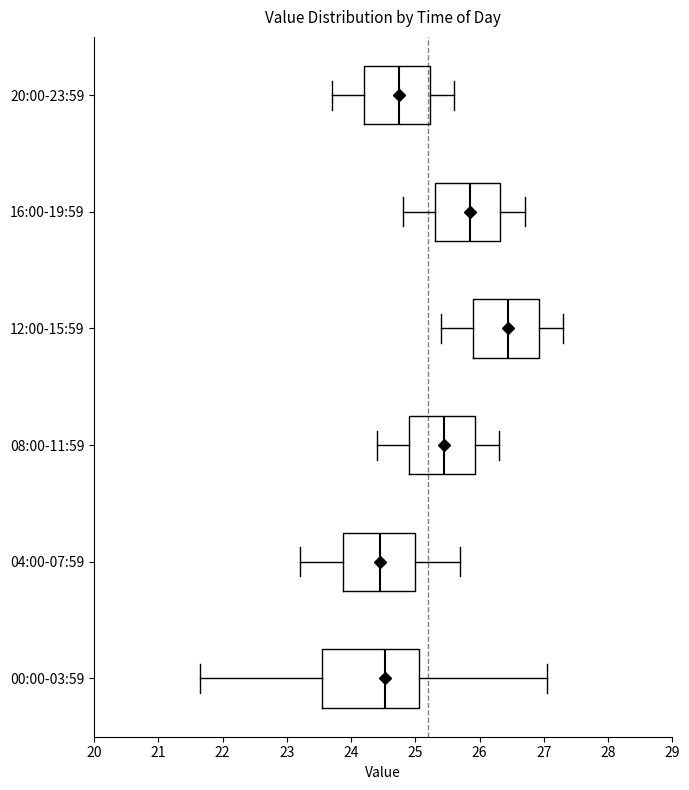

Where does the right whisker of the box for 16:00-19:59 end on the x-axis? The values are not printed on the chart, so give them approximately, as read against the axis.

26.7